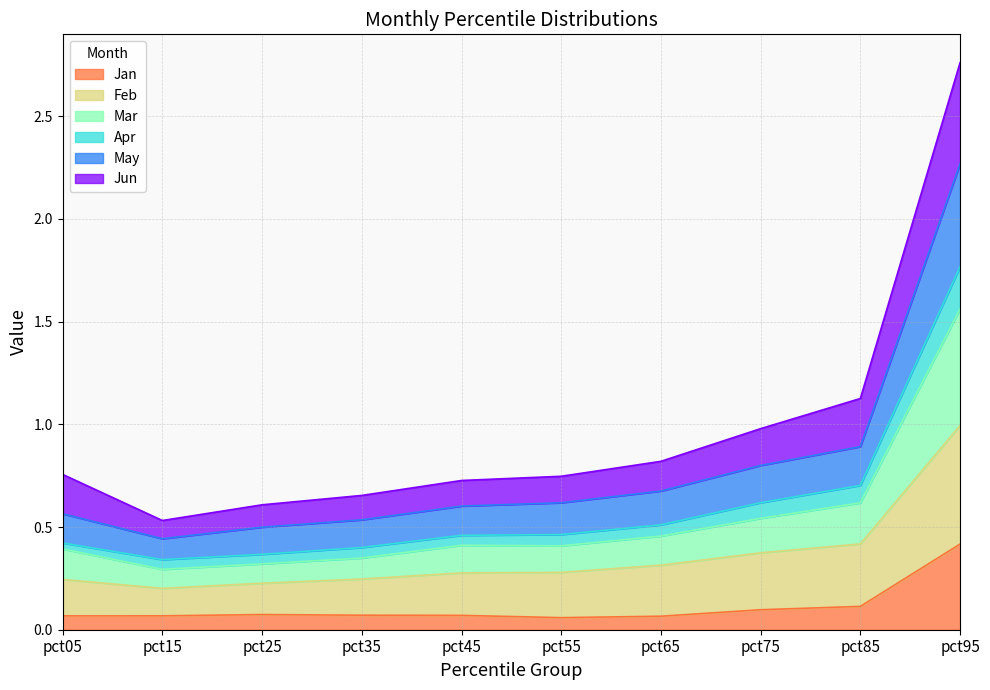

At which label does Jan reach its peak?

pct95